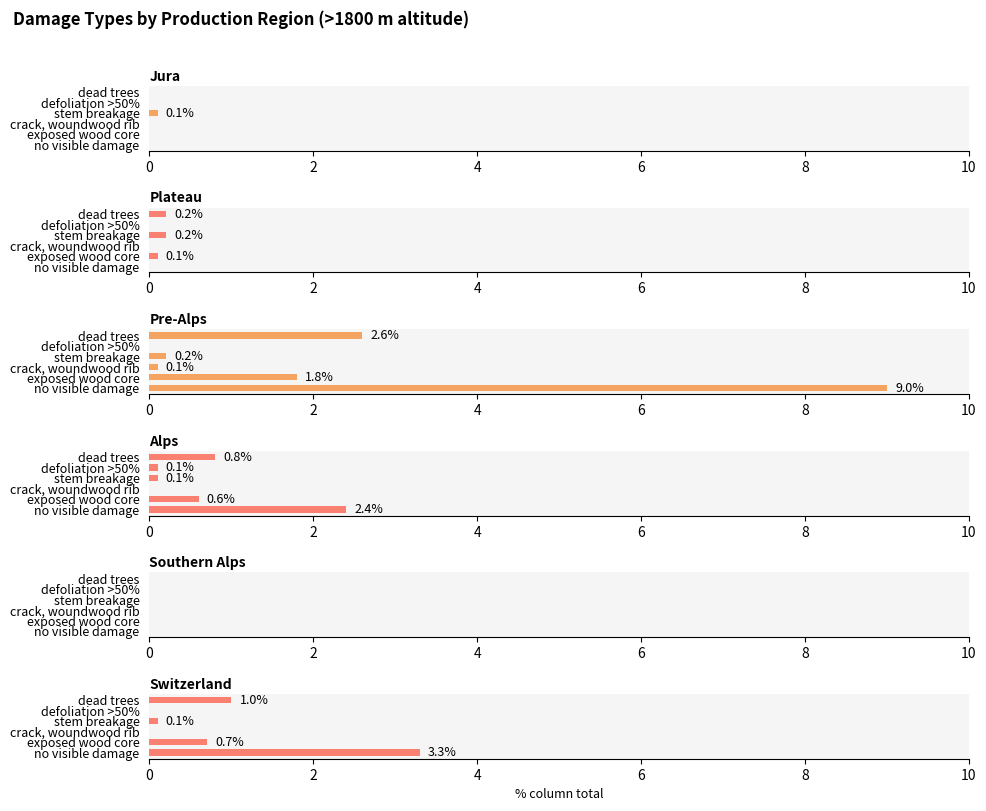

How many bars are there in total?

36